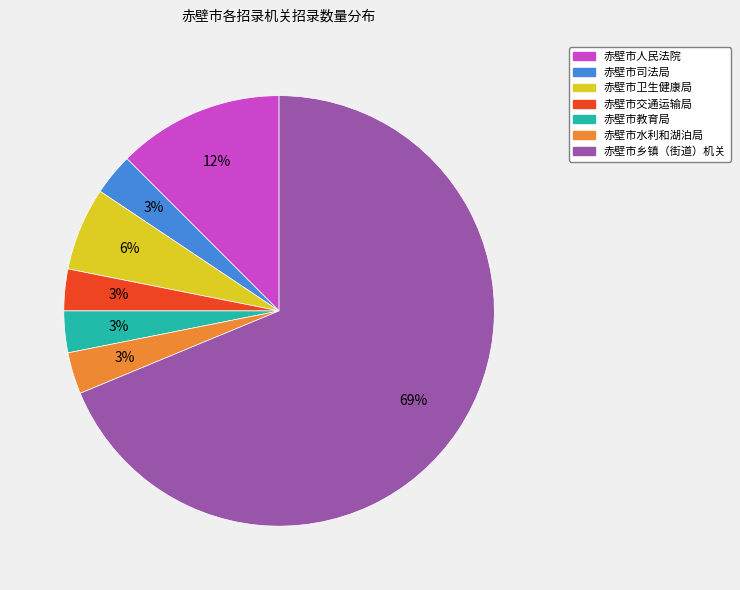

True or false: 赤壁市水利和湖泊局 accounts for 3% of the total.

True